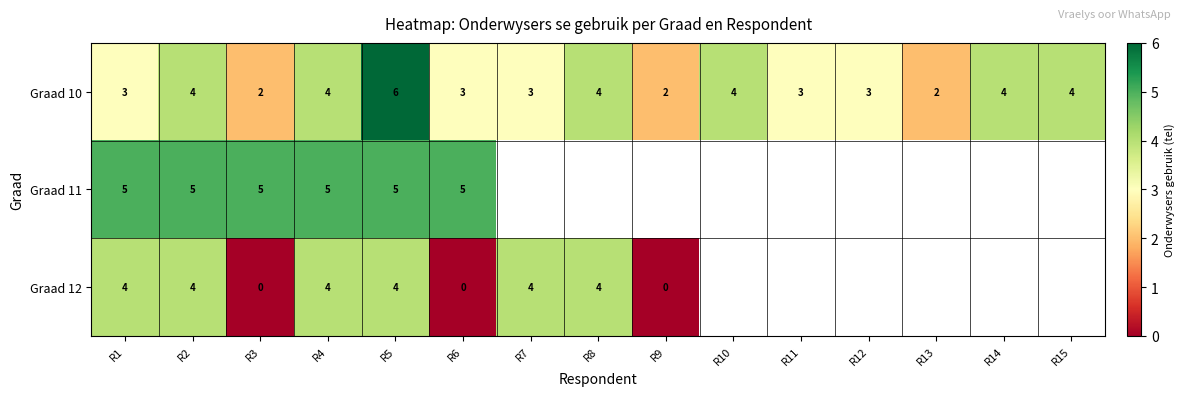

Is it true that Graad 10 equals 3 at R12?

True